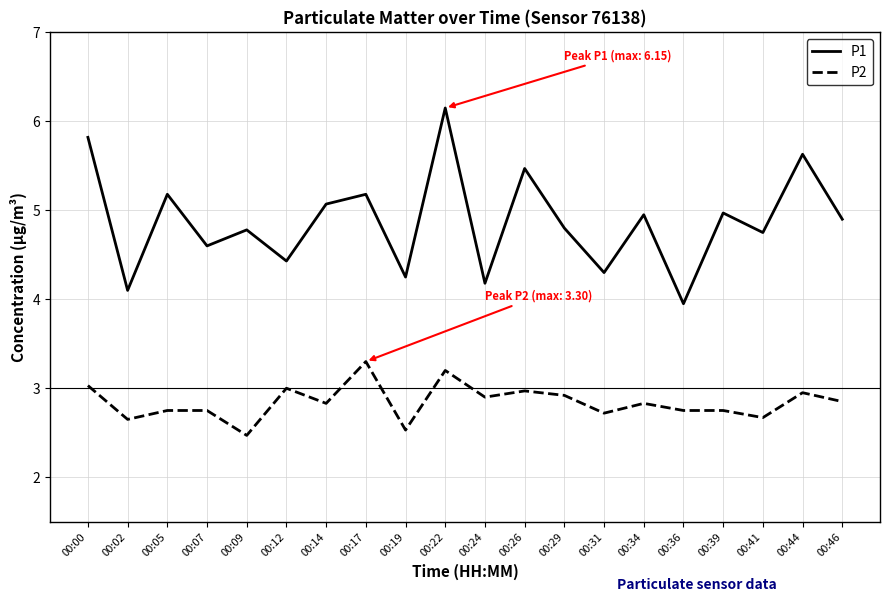

List the series in order of their peak value, lowest first.

P2, P1